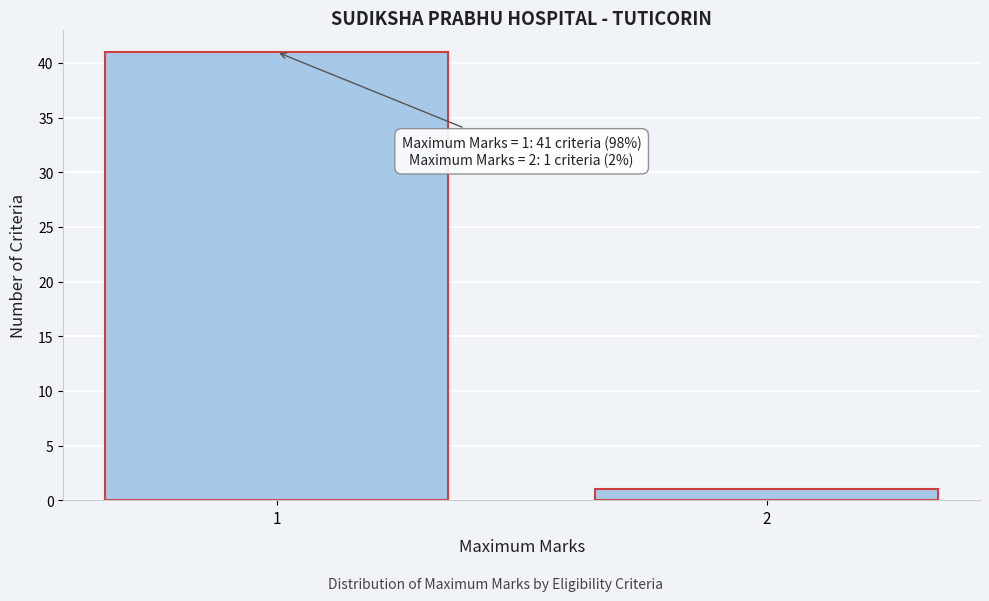

Reading left to right, list all the values displayed in this chart.

1=41	2=1